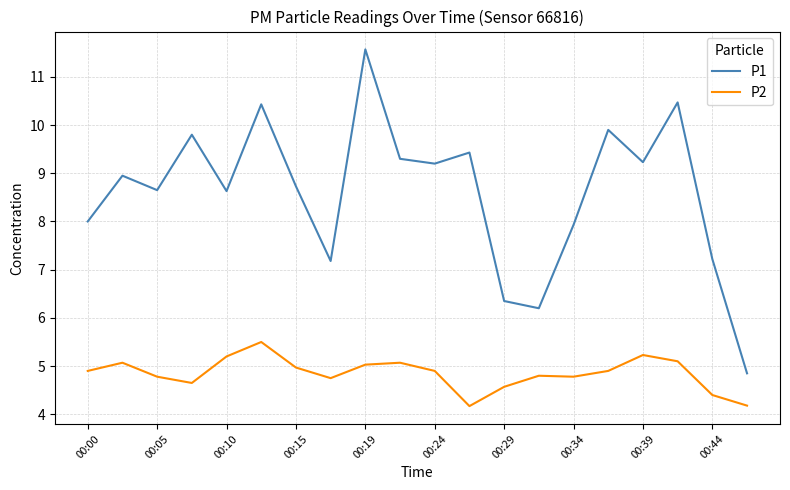

What is the greatest value displayed?

11.6